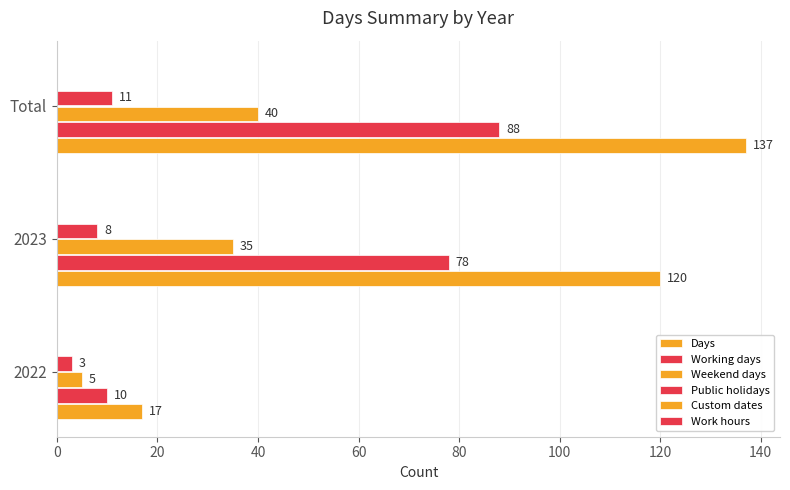

How many categories are shown in the chart?

3